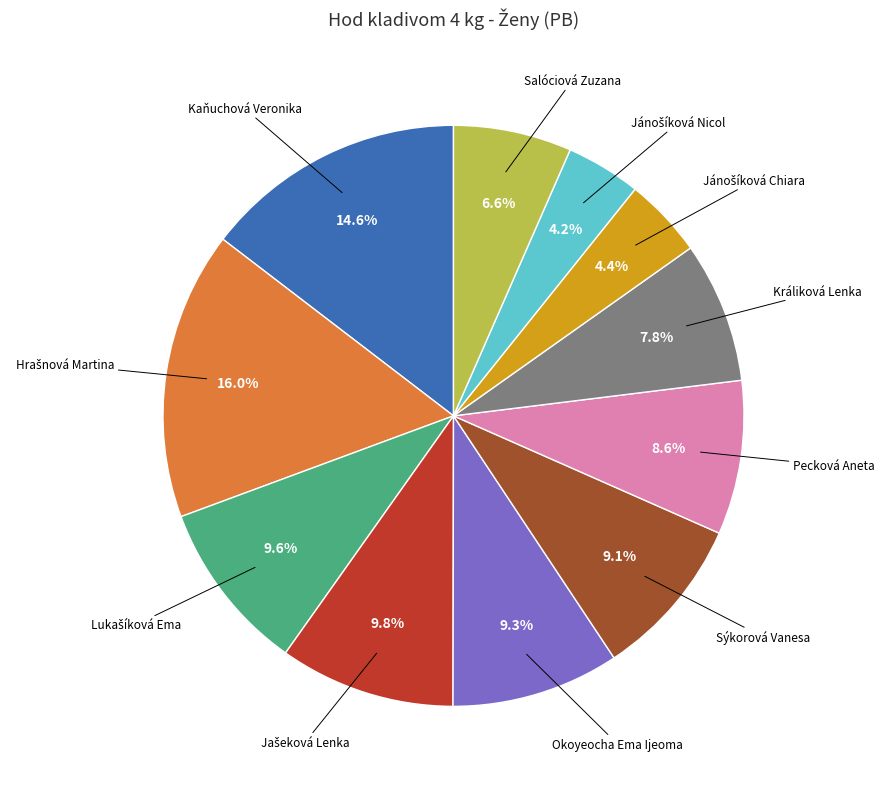

Count the number of slices in the pie.

11